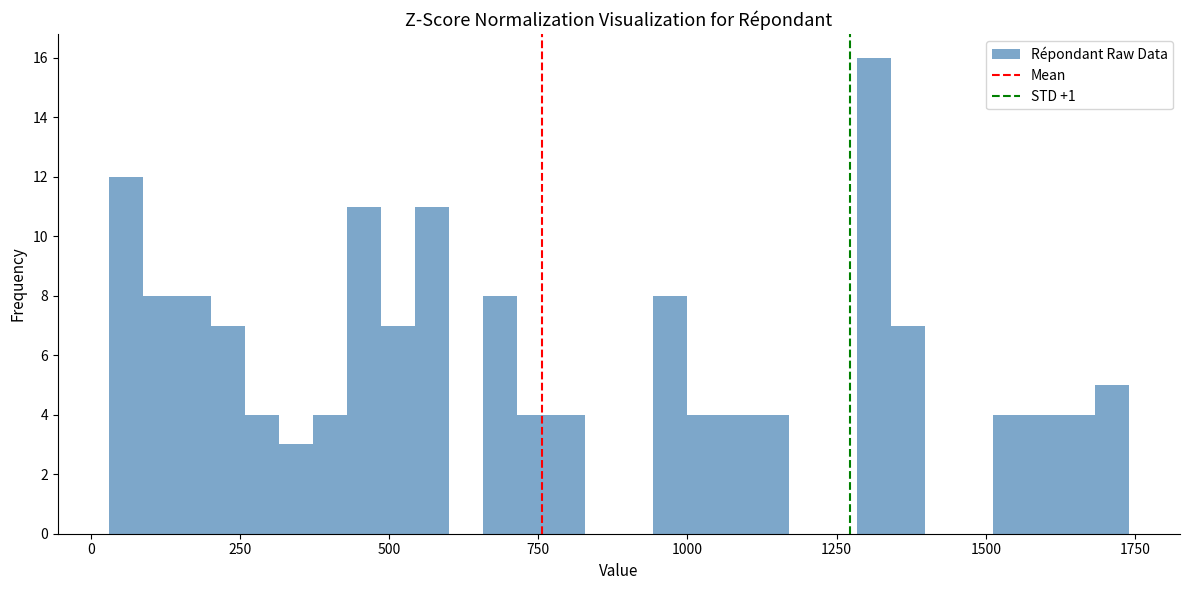

Around what value on the x-axis is the tallest bar? Give the approximate position of its centre, as read against the axis.

1300